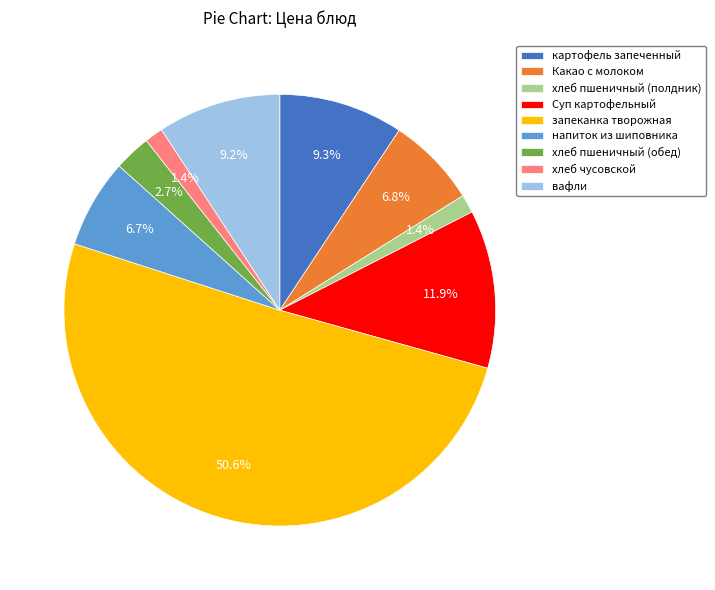

Approximately how many times larger is the value at картофель запеченный compared to напиток из шиповника?

1.4